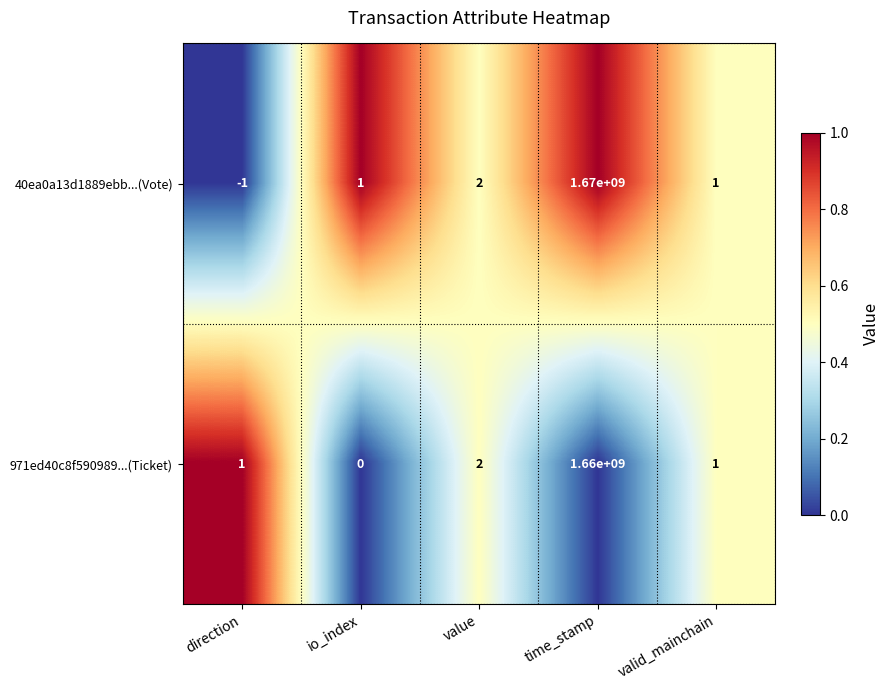

Which series has the largest total across all categories?

40ea0a13d1889ebb...(Vote)